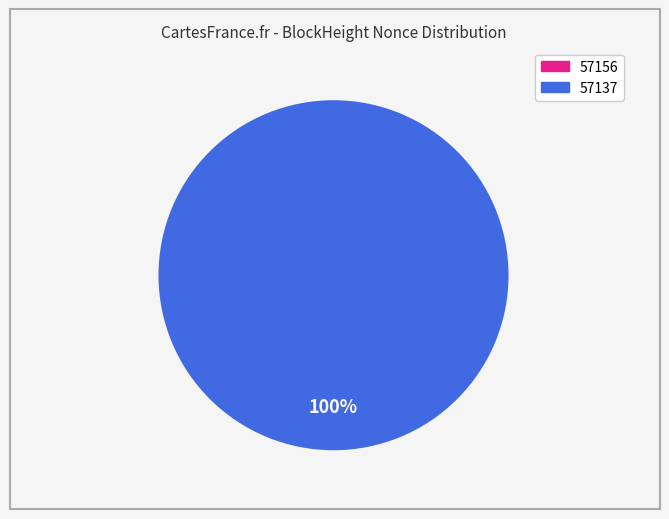

True or false: 57137 accounts for 100% of the total.

True